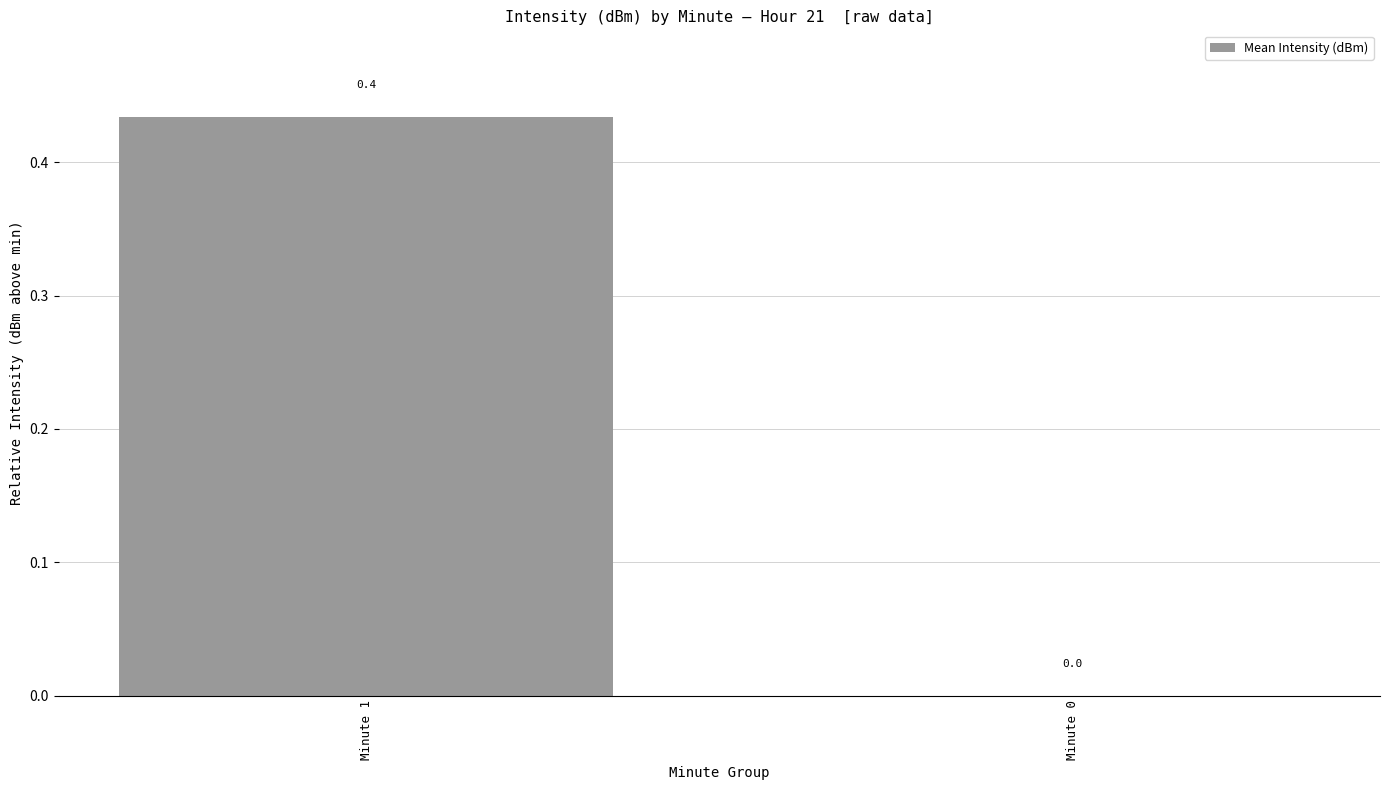

What is the sum of all values?

0.4